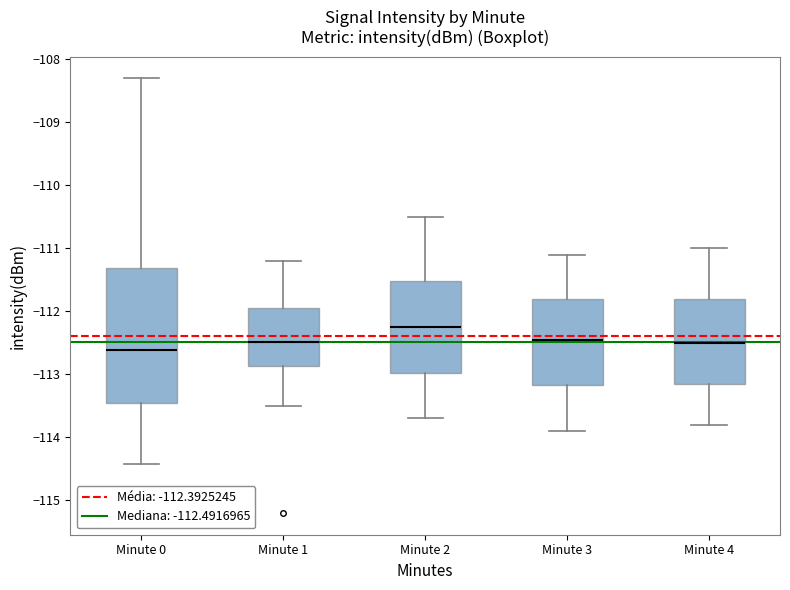

Where does the lower whisker of the box for Minute 0 end on the y-axis? The values are not printed on the chart, so give them approximately, as read against the axis.

-114.4